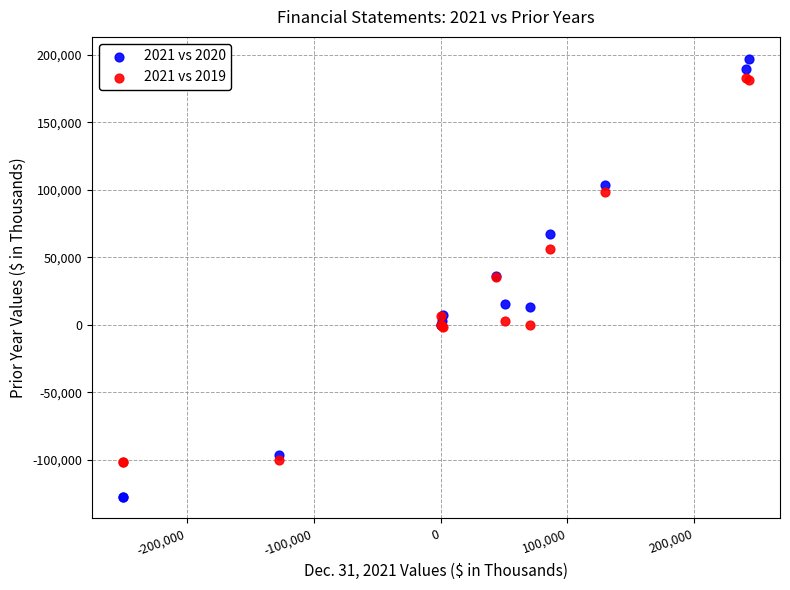

Which series reaches the minimum Y coordinate?

2021 vs 2020